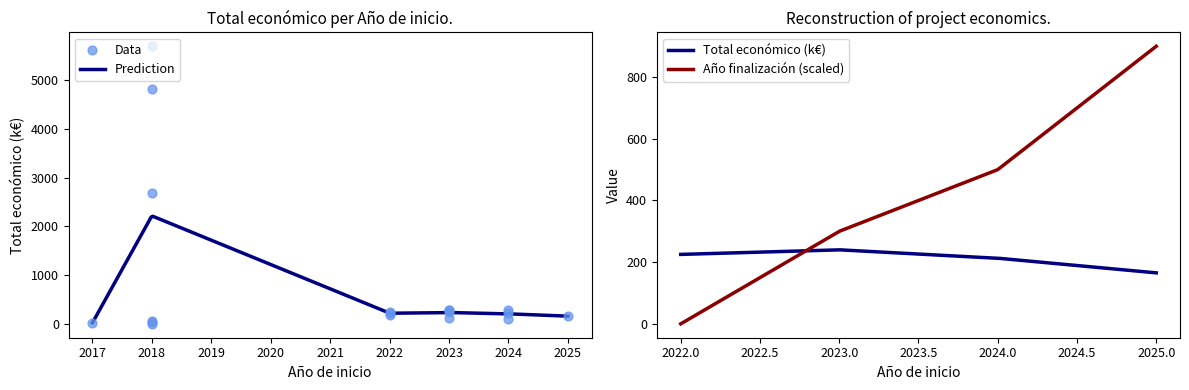

What is the ratio of the value at 2022 to the value at 2018?

0.1